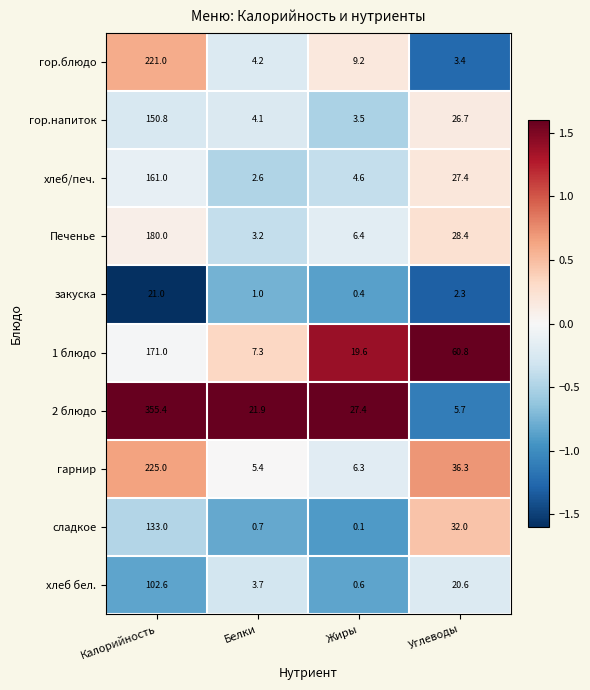

At which category does the chart reach its peak across all series?

Калорийность